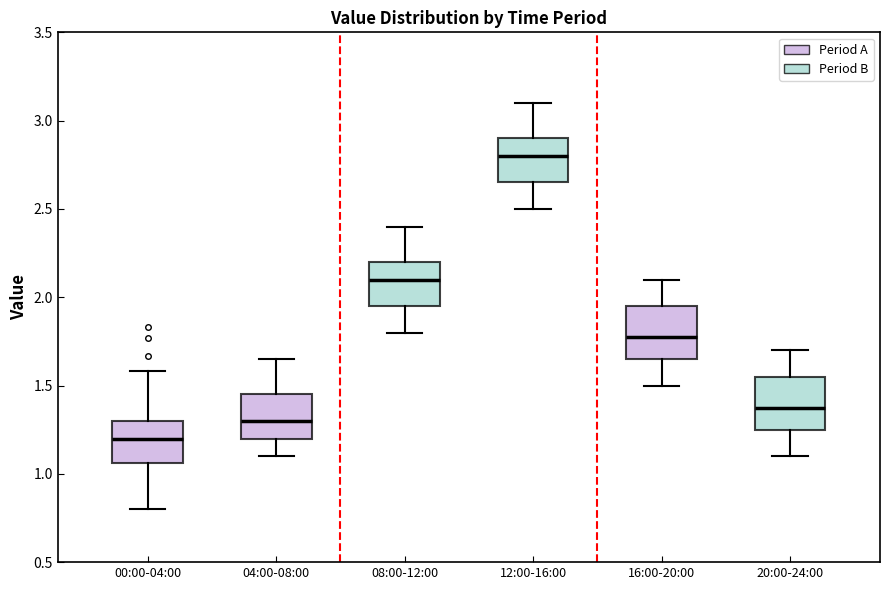

Where does the median line of the box for 04:00-08:00 sit on the y-axis? The values are not printed on the chart, so give them approximately, as read against the axis.

1.30